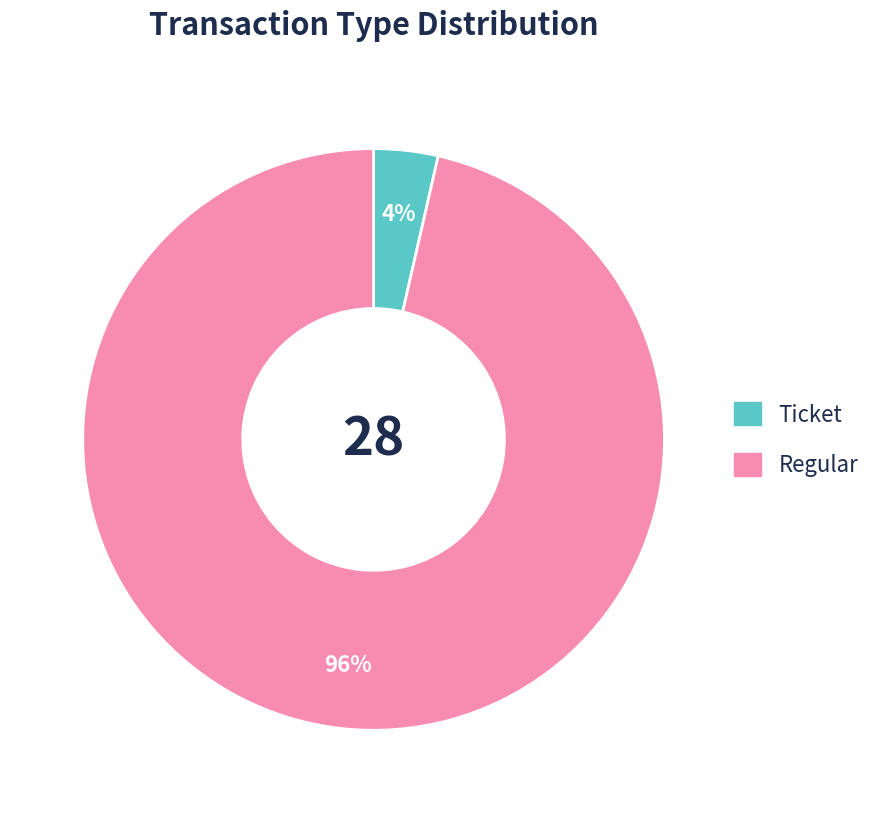

What is the smallest slice in the pie chart?

Ticket